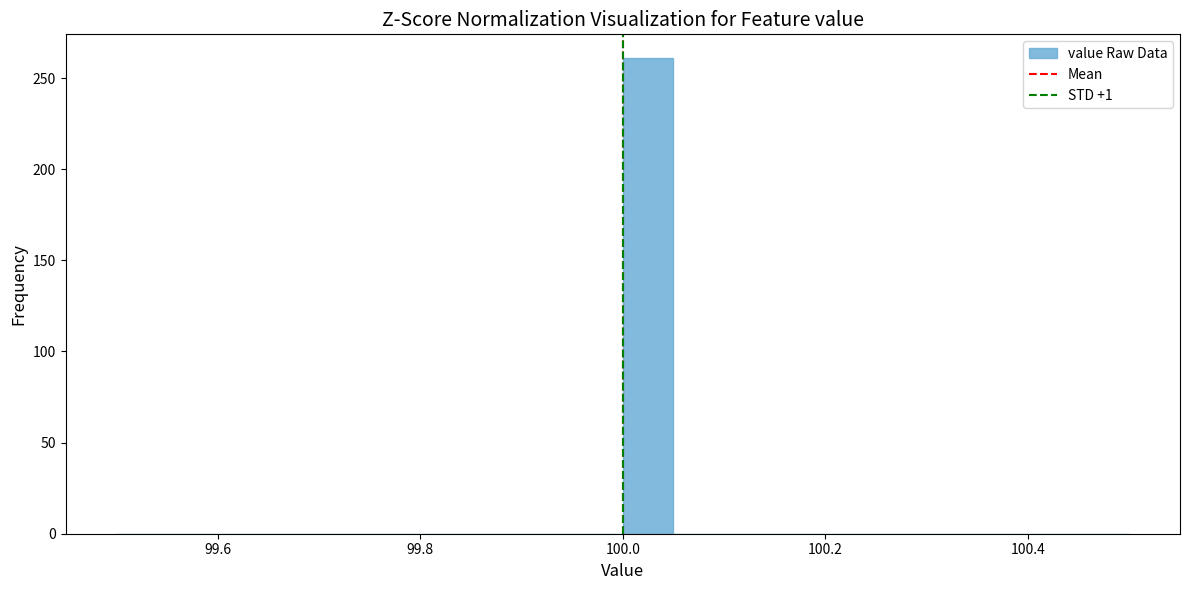

Read against the x-axis, roughly where is the centre of the tallest bar?

100.02